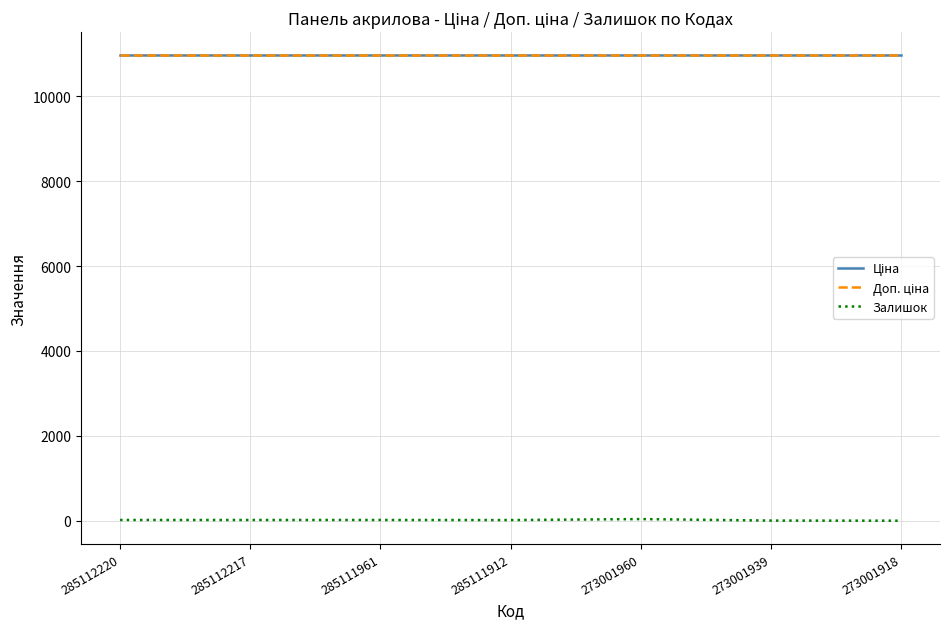

In Залишок, how many points are higher than both neighbors (excluding endpoints)?

1